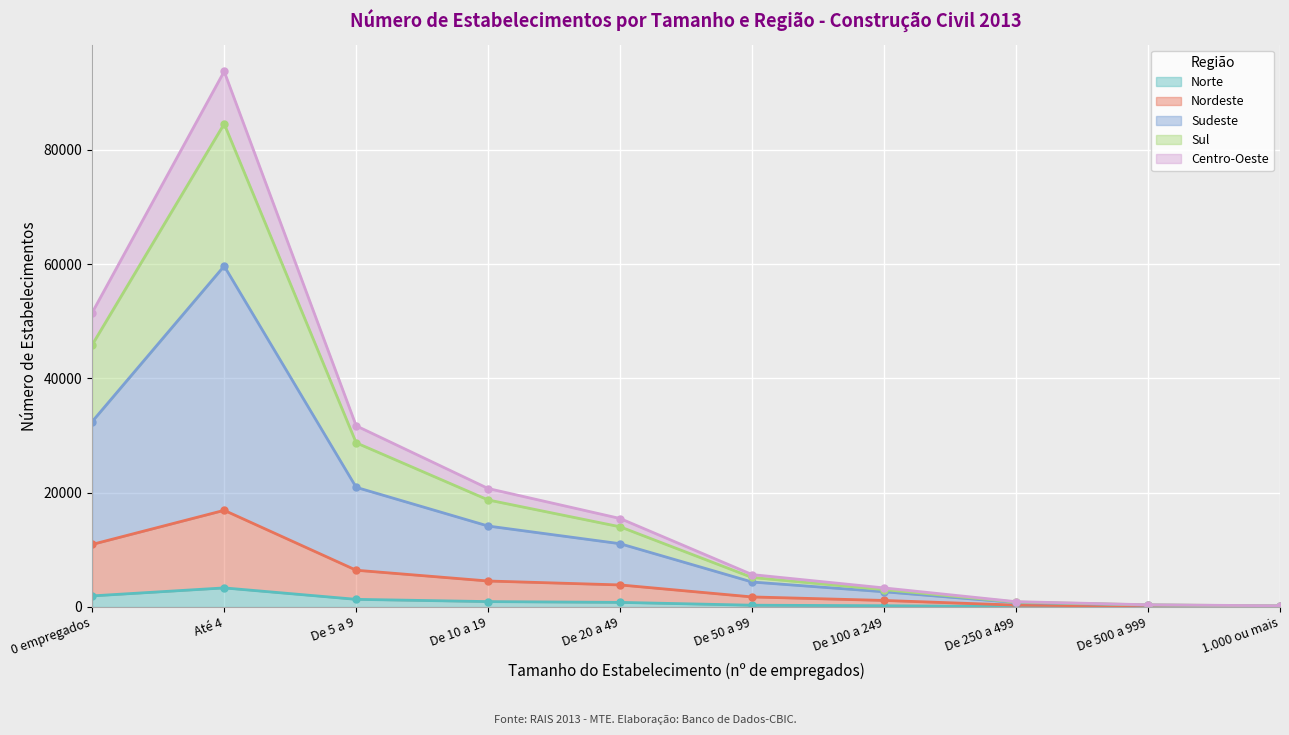

True or false: Nordeste and Norte intersect in this chart.

False